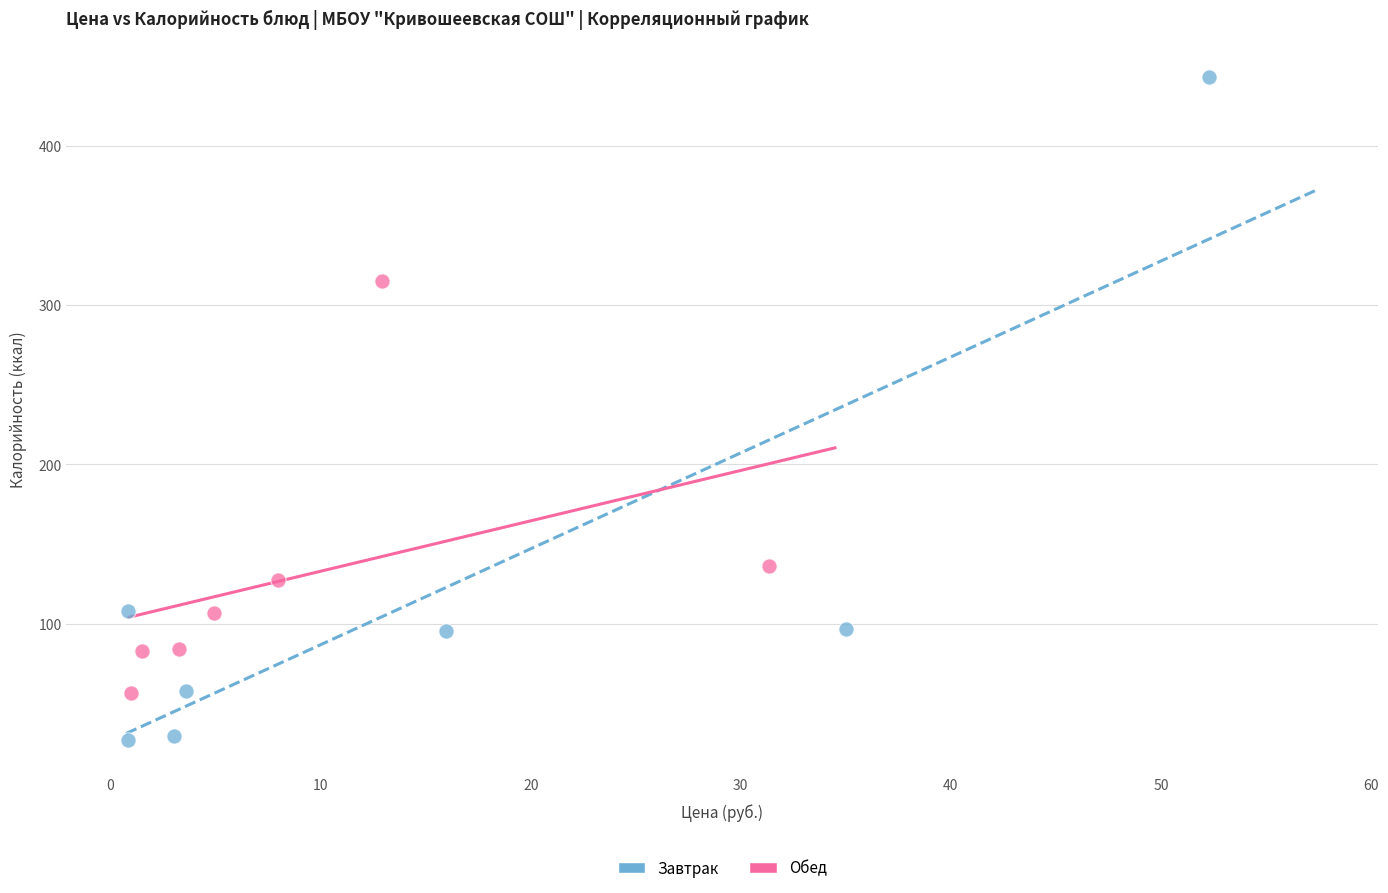

Which series has the largest Y range (max minus min)?

Завтрак